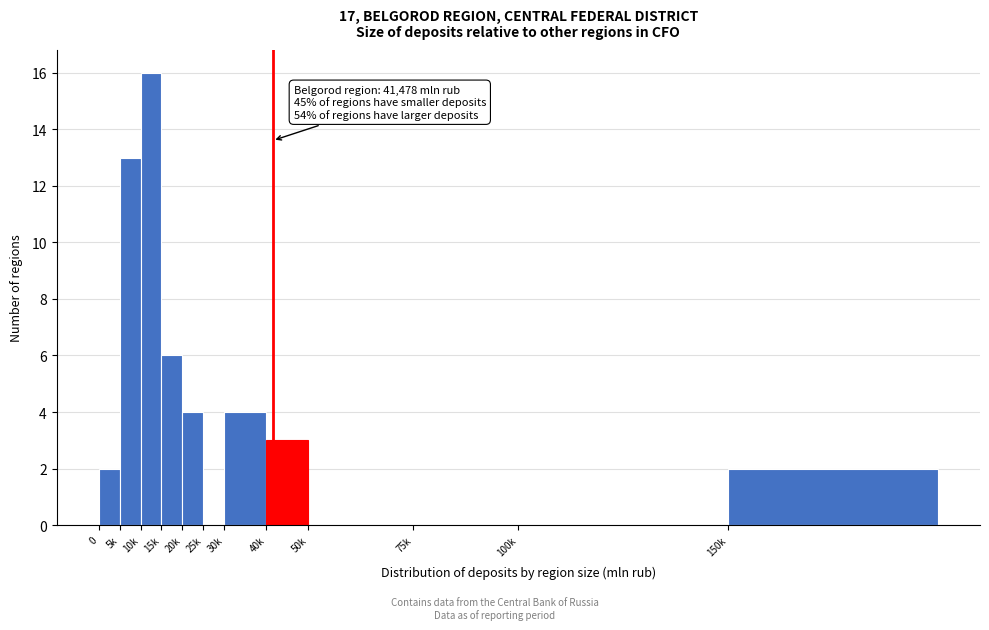

Reading right to left, extract all data points from this chart.

150k=2	100k=0	75k=0	50k=0	40k=3	30k=4	25k=0	20k=4	15k=6	10k=16	5k=13	0=2